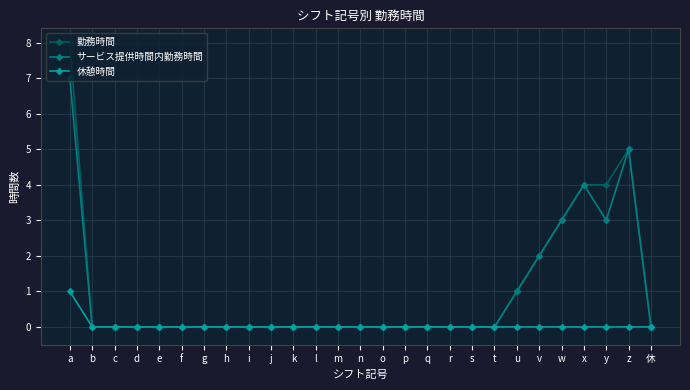

What is the label of the 17th point from the right?

k